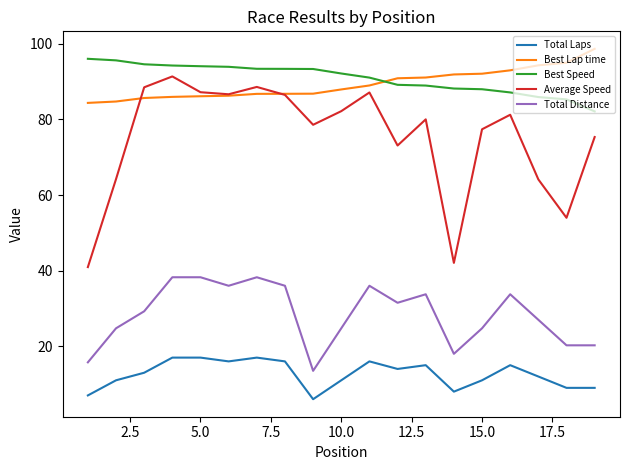

What is the maximum value shown in the chart?

98.7